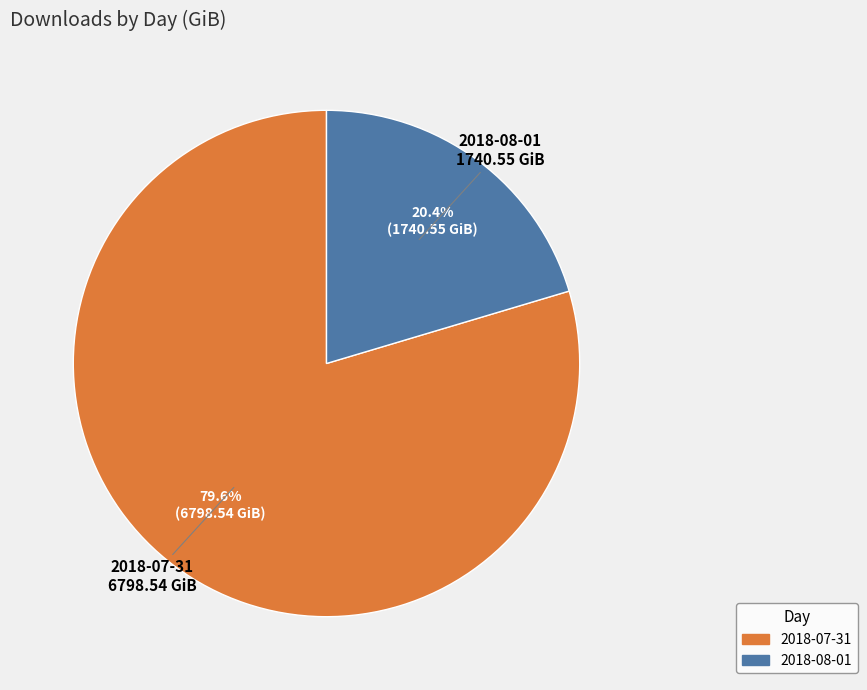

To the nearest percent, what is the combined percentage of 2018-07-31 and 2018-08-01?

100%